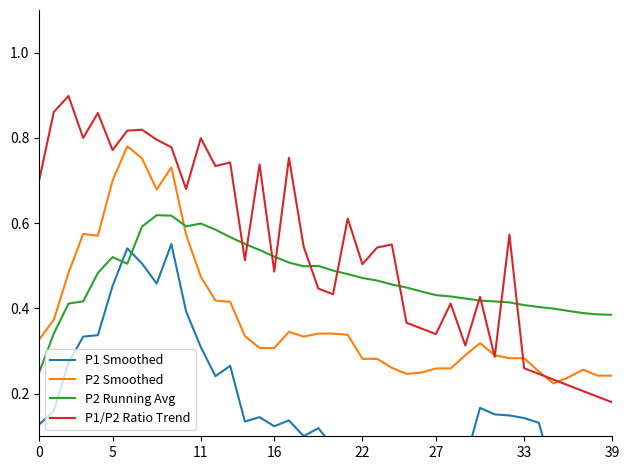

What are all the series names shown in the legend?

P1 Smoothed, P2 Smoothed, P2 Running Avg, P1/P2 Ratio Trend